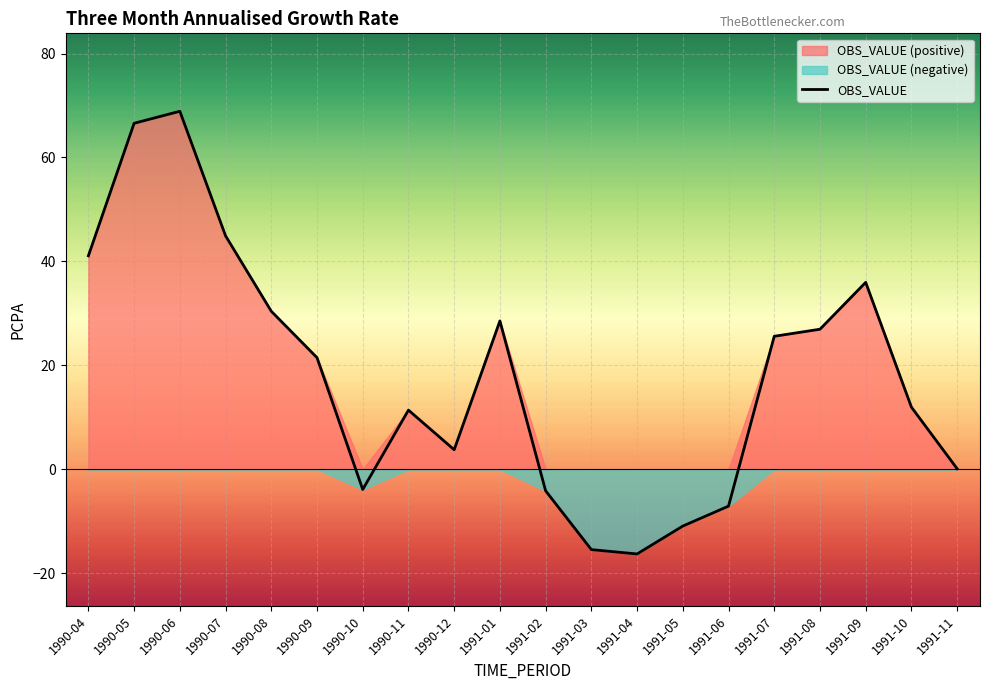

Reading left to right, extract all data points from this chart.

41.1	66.6	68.9	44.9	30.4	21.5	-3.9	11.4	3.7	28.5	-4.2	-15.5	-16.3	-10.9	-7.1	25.6	26.9	36.0	11.9	0.1